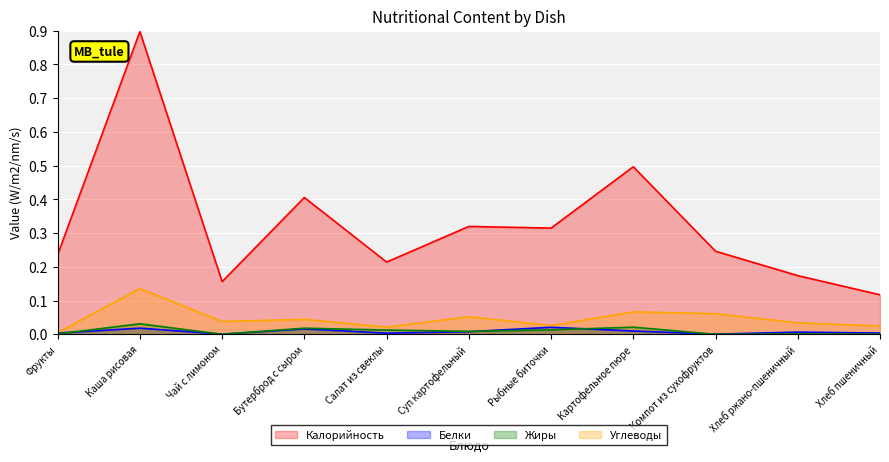

Reading right to left, extract all data points from this chart.

Калорийность: Хлеб пшеничный=0.1	Хлеб ржано-пшеничный=0.2	Компот из сухофруктов=0.2	Картофельное пюре=0.5	Рыбные биточки=0.3	Суп картофельный=0.3	Салат из свеклы=0.2	Бутерброд с сыром=0.4	Чай с лимоном=0.2	Каша рисовая=0.9	Фрукты=0.2
Белки: Хлеб пшеничный=0.0	Хлеб ржано-пшеничный=0.0	Компот из сухофруктов=0.0	Картофельное пюре=0.0	Рыбные биточки=0.0	Суп картофельный=0.0	Салат из свеклы=0.0	Бутерброд с сыром=0.0	Чай с лимоном=0.0	Каша рисовая=0.0	Фрукты=0.0
Жиры: Хлеб пшеничный=0.0	Хлеб ржано-пшеничный=0.0	Компот из сухофруктов=0.0	Картофельное пюре=0.0	Рыбные биточки=0.0	Суп картофельный=0.0	Салат из свеклы=0.0	Бутерброд с сыром=0.0	Чай с лимоном=0.0	Каша рисовая=0.0	Фрукты=0.0
Углеводы: Хлеб пшеничный=0.0	Хлеб ржано-пшеничный=0.0	Компот из сухофруктов=0.1	Картофельное пюре=0.1	Рыбные биточки=0.0	Суп картофельный=0.1	Салат из свеклы=0.0	Бутерброд с сыром=0.0	Чай с лимоном=0.0	Каша рисовая=0.1	Фрукты=0.0